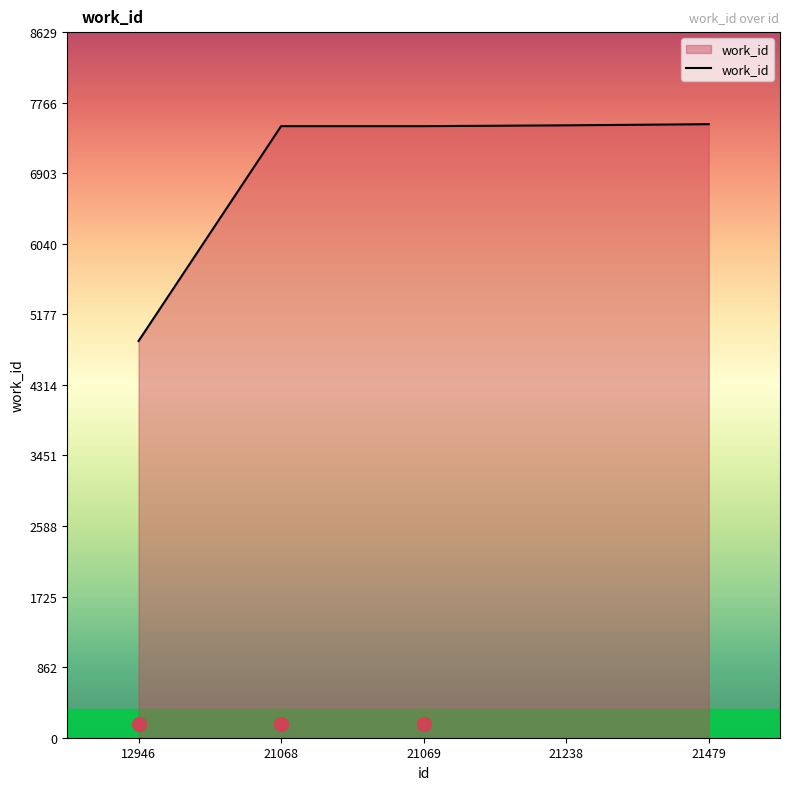

What is the average value?

6961